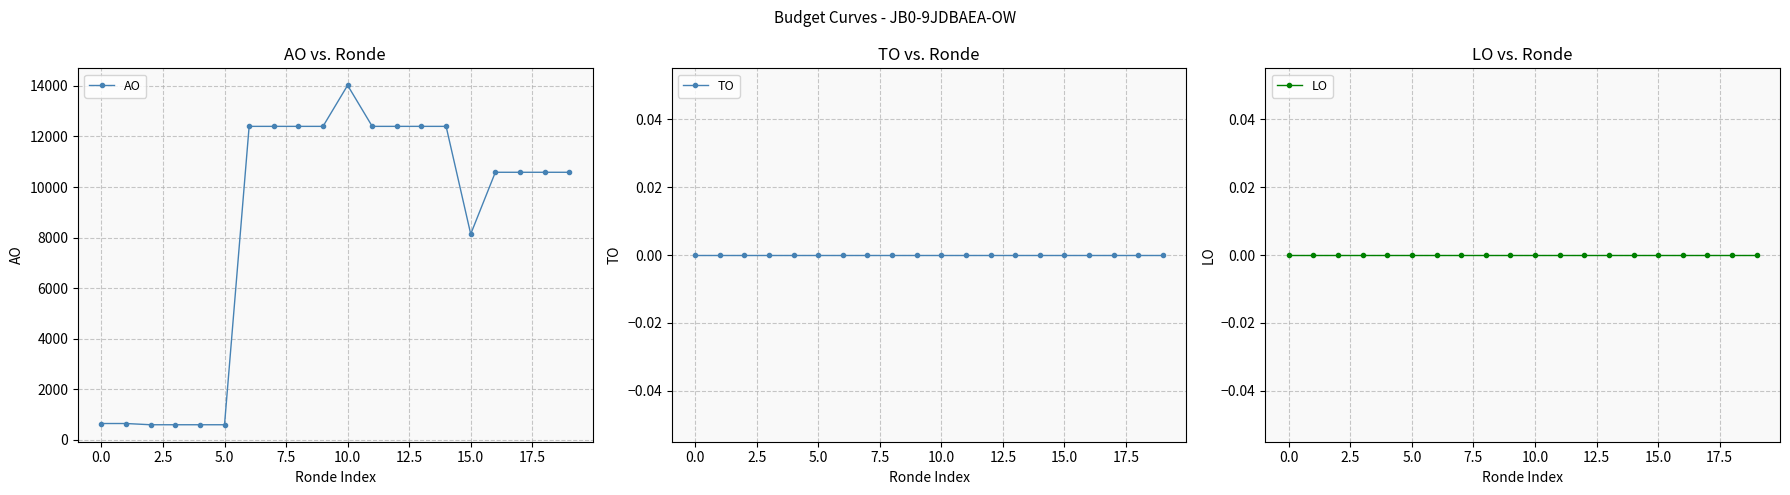

At which category is the sum across all series the highest?

10